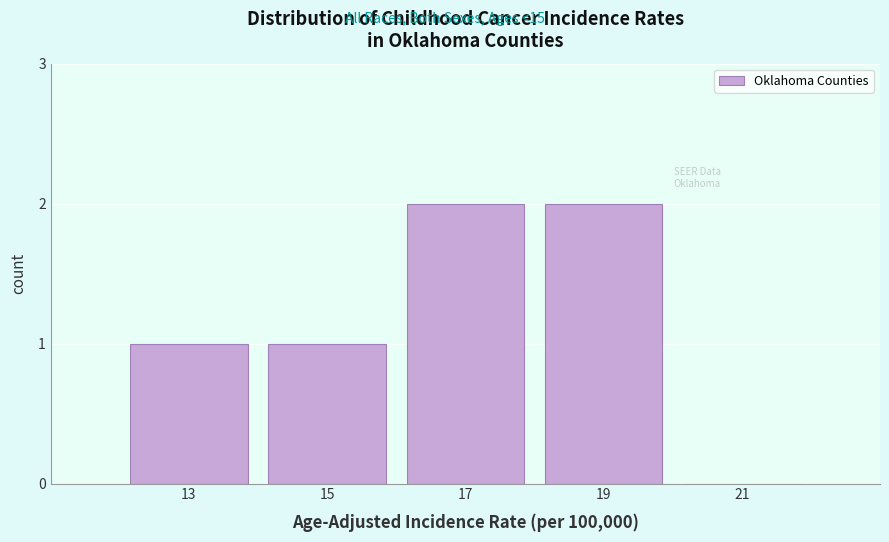

Reading left to right, what are all the values shown in this chart?

13=1	15=1	17=2	19=2	21=0